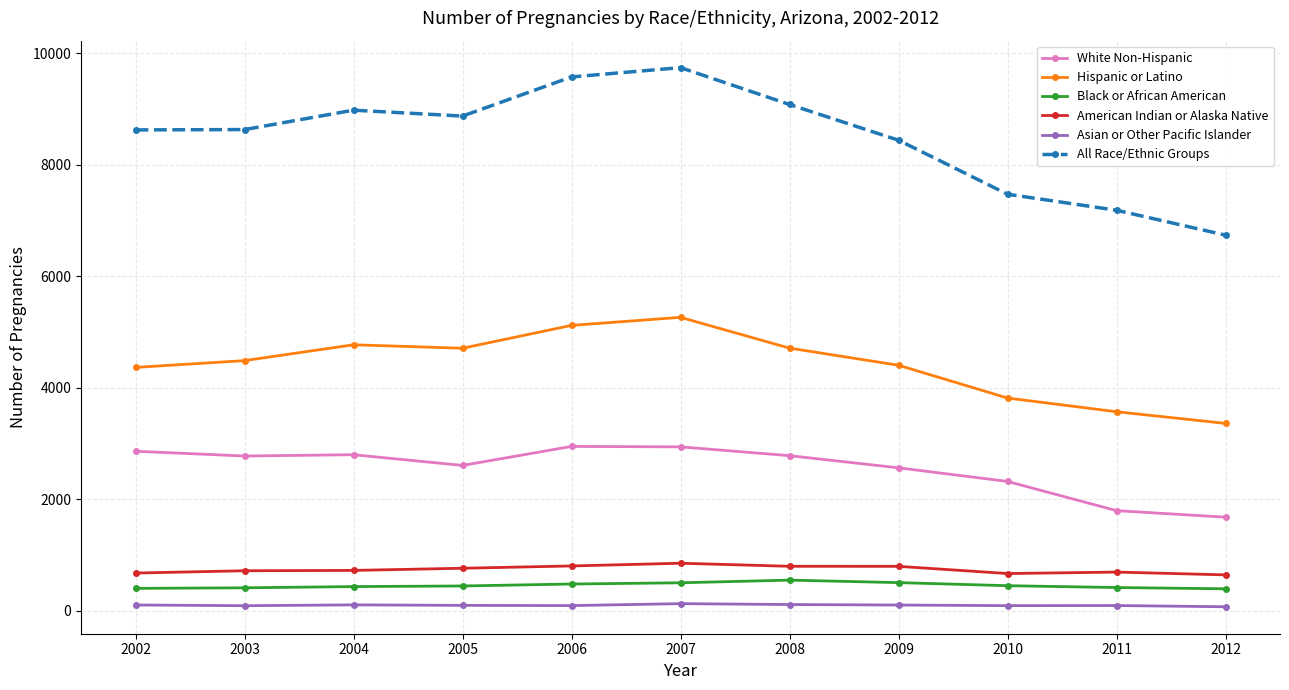

Is the value of All Race/Ethnic Groups at 2006 greater than the value of American Indian or Alaska Native at 2006?

Yes